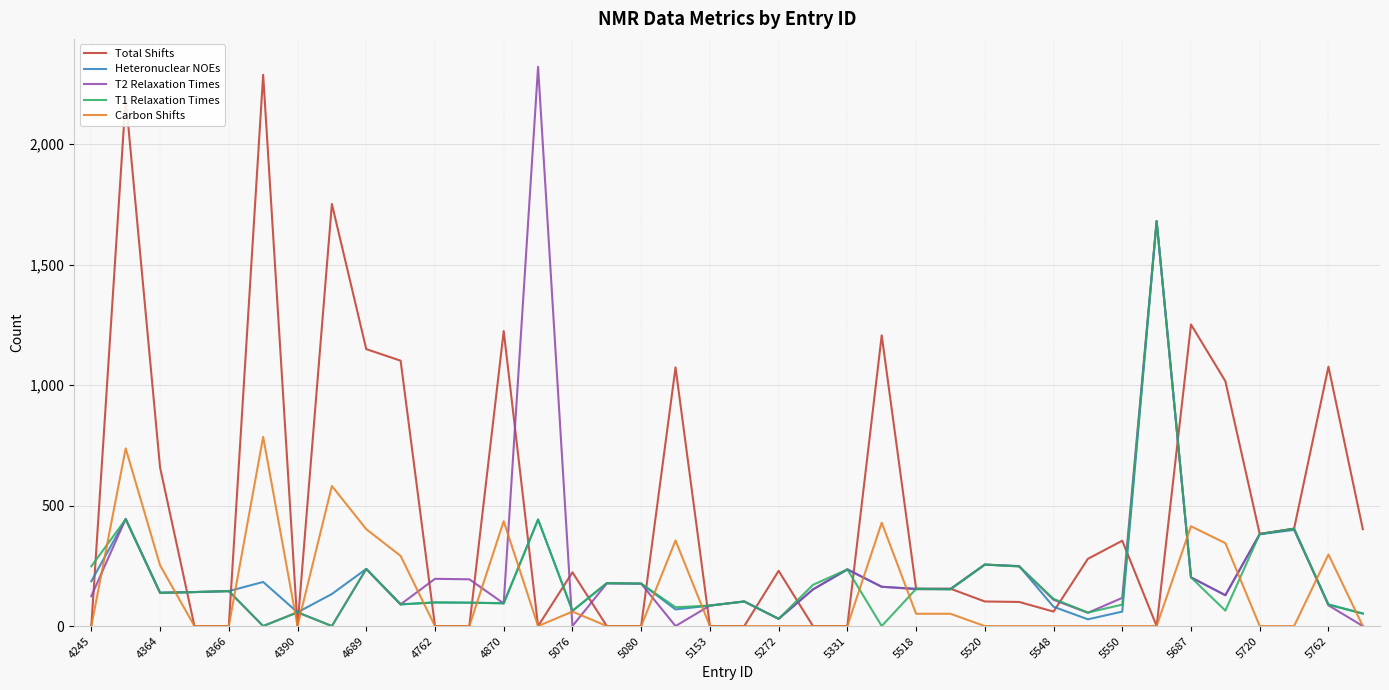

Which series has the largest total across all categories?

Total Shifts